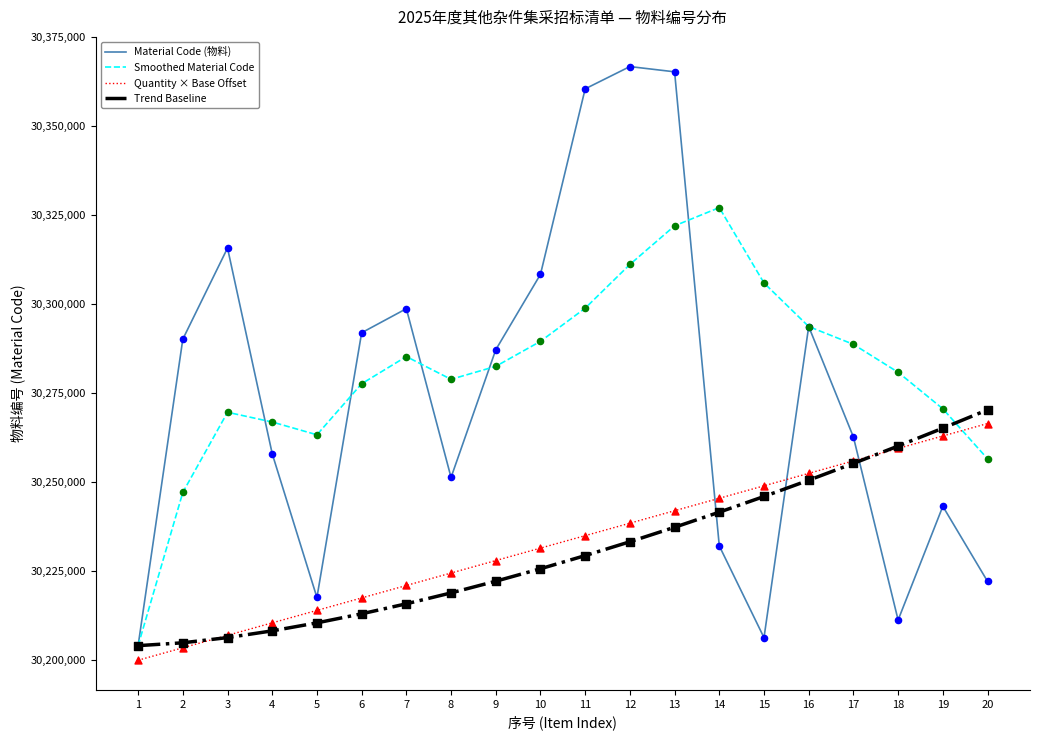

What is the spread (max minus min) of values at 1?

4096.0